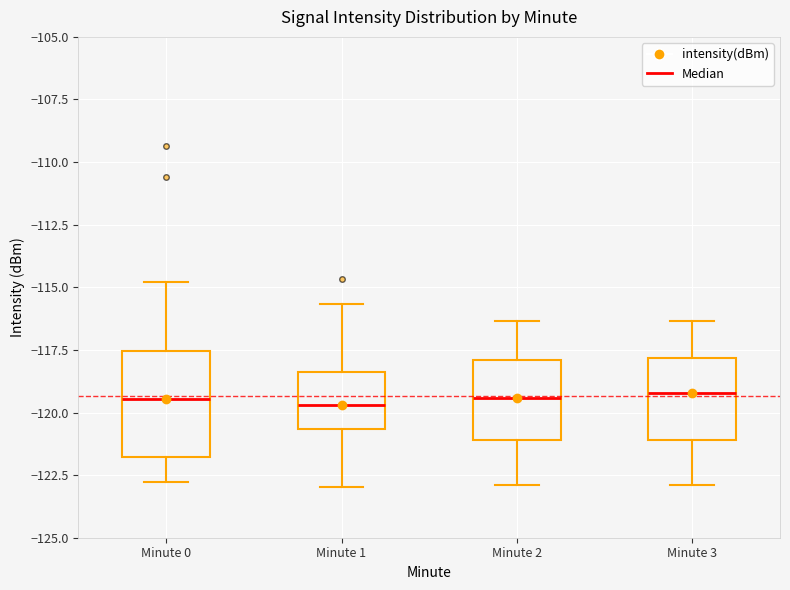

Reading left to right, transcribe this box plot: for each box, give where its median line is, the range the box spans, and where its two whiskers end, as read against the y-axis. The values are not printed on the chart, so give them approximately, as read against the axis.

Minute 0: median -119.5, box -122.0 to -117.5, whiskers -123.0 to -115.0
Minute 1: median -119.5, box -120.5 to -118.5, whiskers -123.0 to -115.5
Minute 2: median -119.5, box -121.0 to -118.0, whiskers -123.0 to -116.5
Minute 3: median -119.0, box -121.0 to -118.0, whiskers -123.0 to -116.5